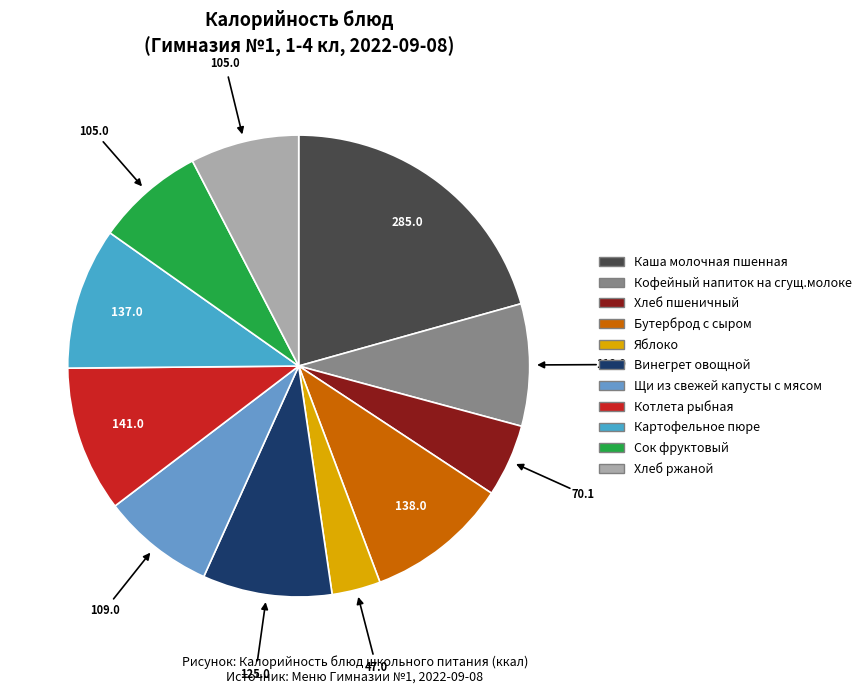

Is the sum of Щи из свежей капусты с мясом and Винегрет овощной greater than half?

No